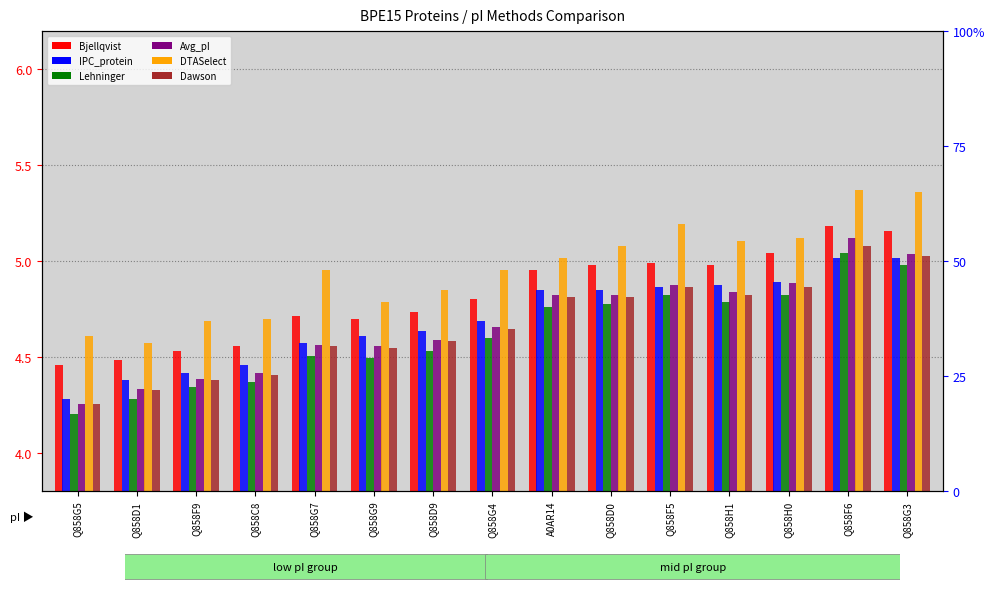

What is the difference between the highest and lowest values at Q858D9?

0.3